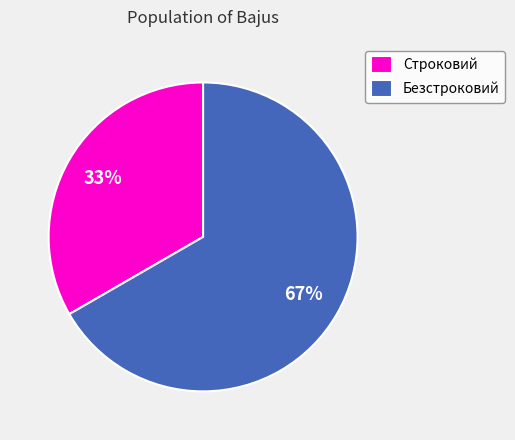

How many slices are in this pie chart?

2